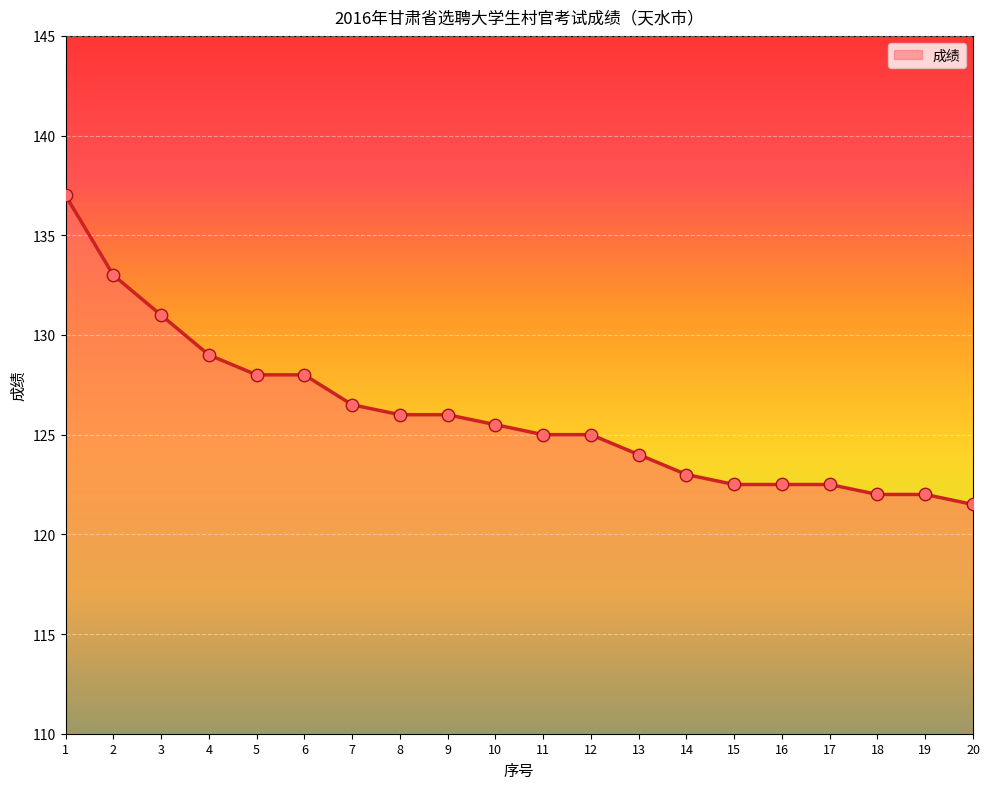

Between 10 and 17, which is larger?

10